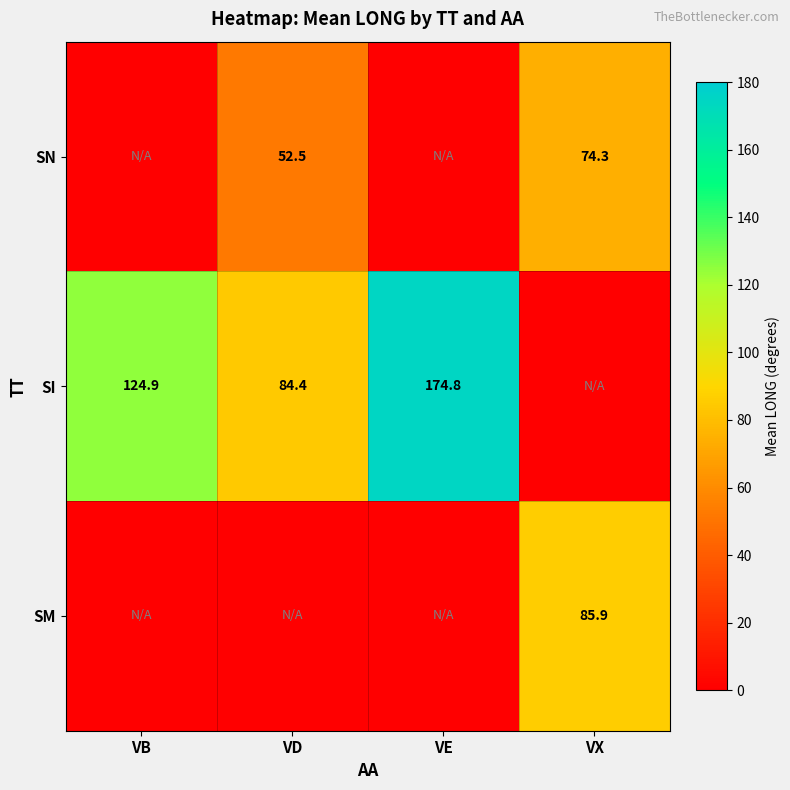

At how many categories does at least one series exceed 17?

4